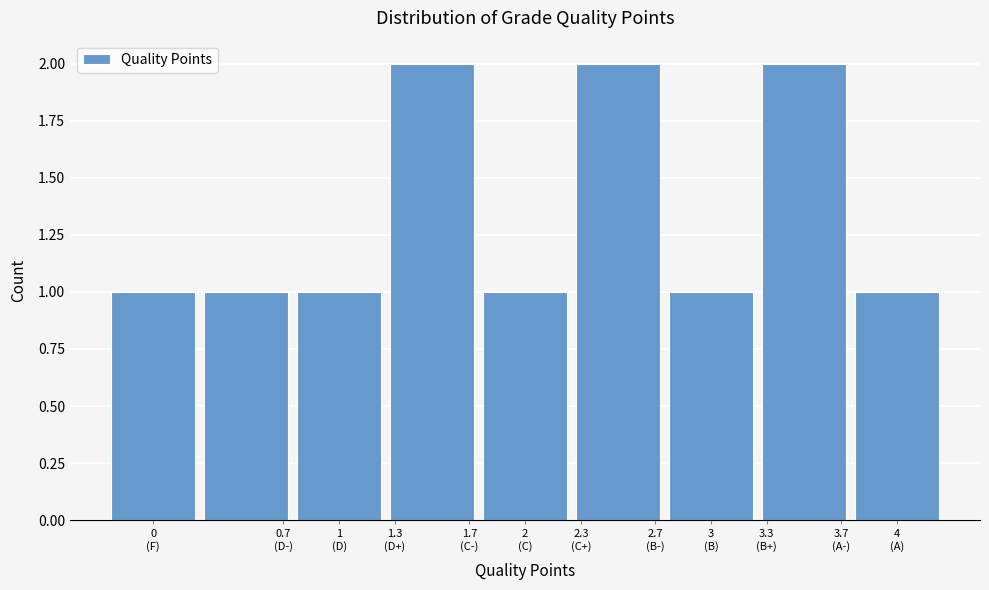

Reading left to right, list all the values displayed in this chart.

1	1	1	2	1	2	1	2	1